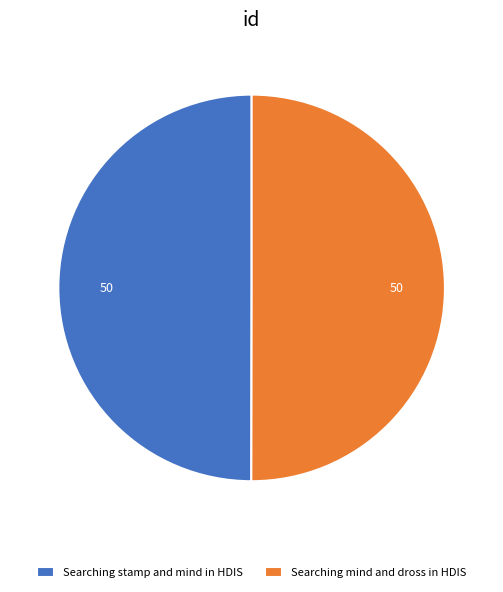

Count the number of slices in the pie.

2